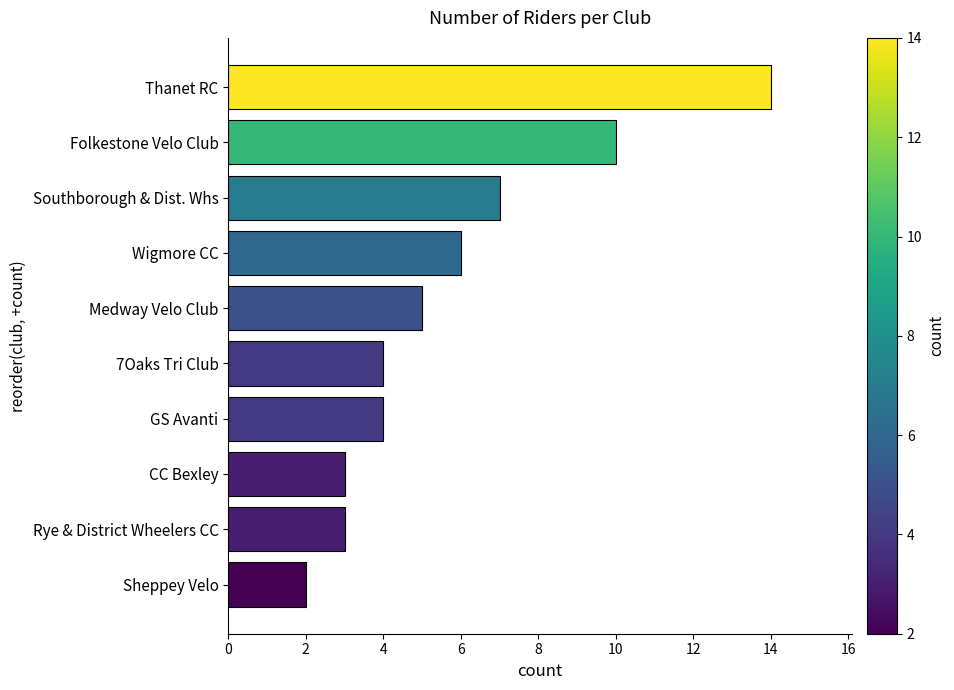

The value at Thanet RC is 5. True or false?

False